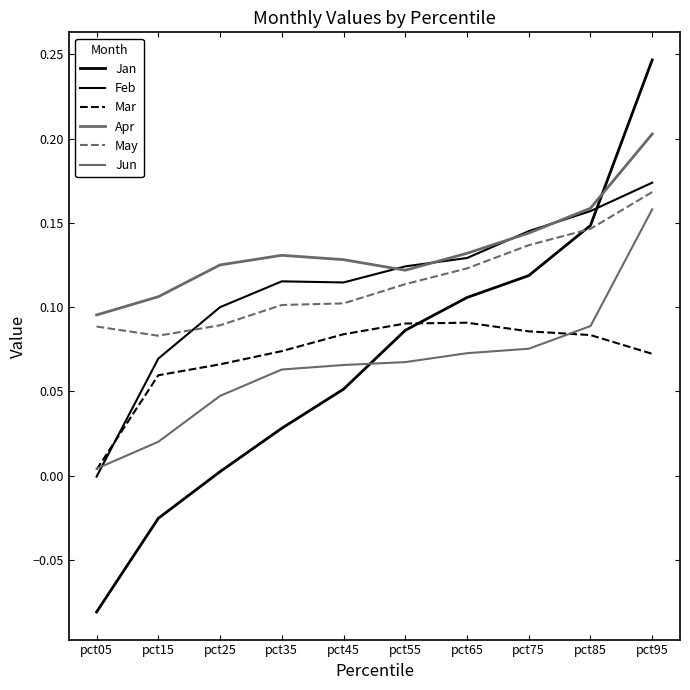

Read the Jan value at pct75.

0.1